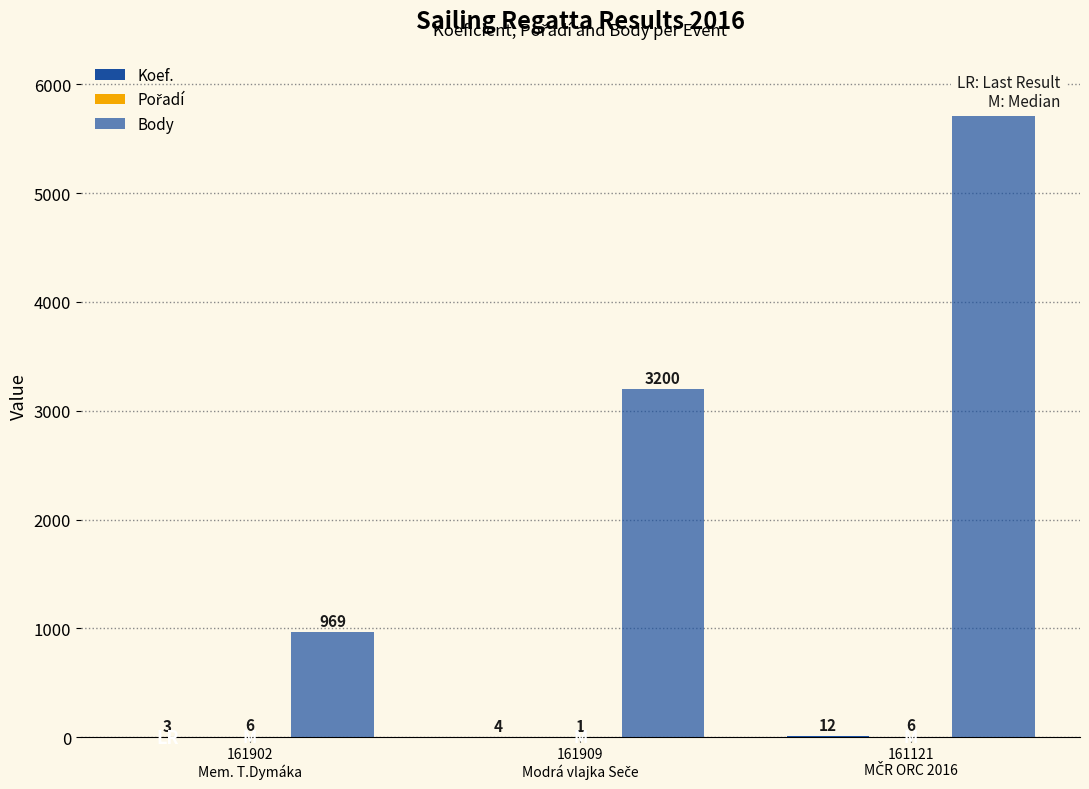

Which series has the widest spread of values?

Body